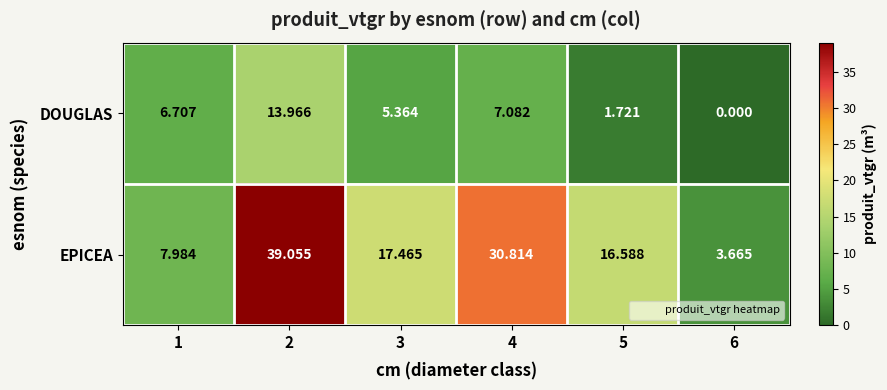

Which series has the widest spread of values?

EPICEA